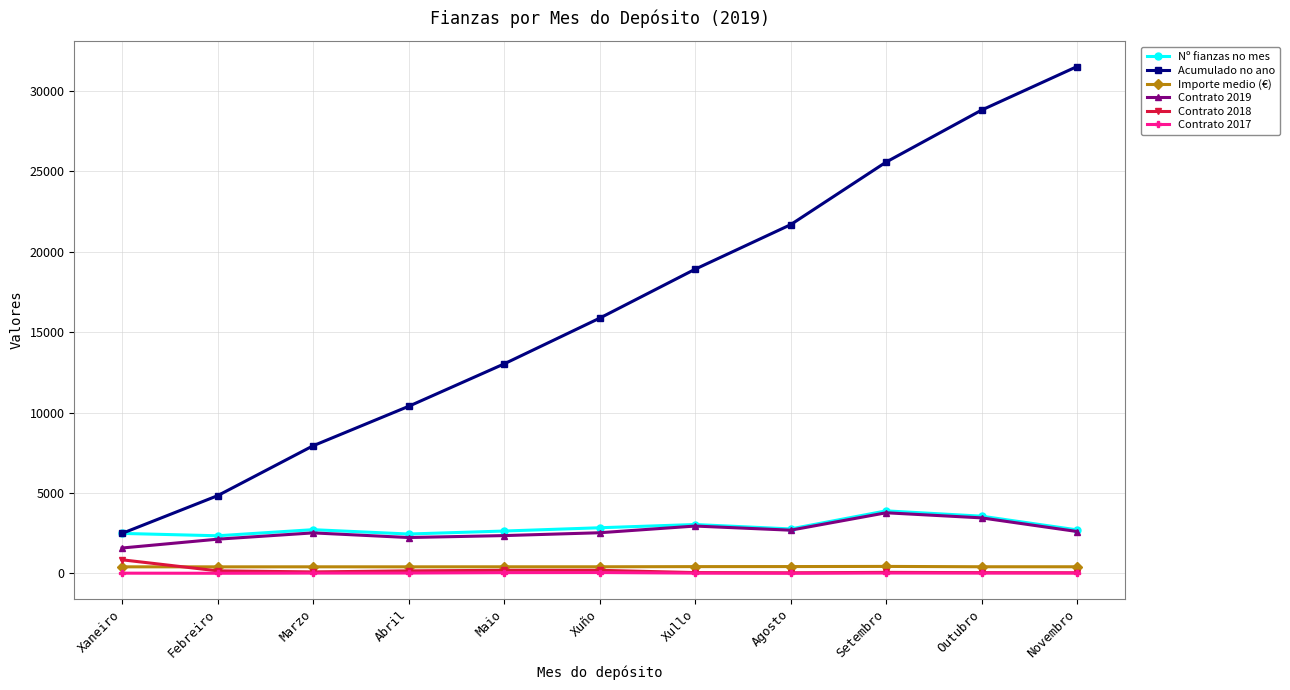

Which series has the largest total across all categories?

Acumulado no ano